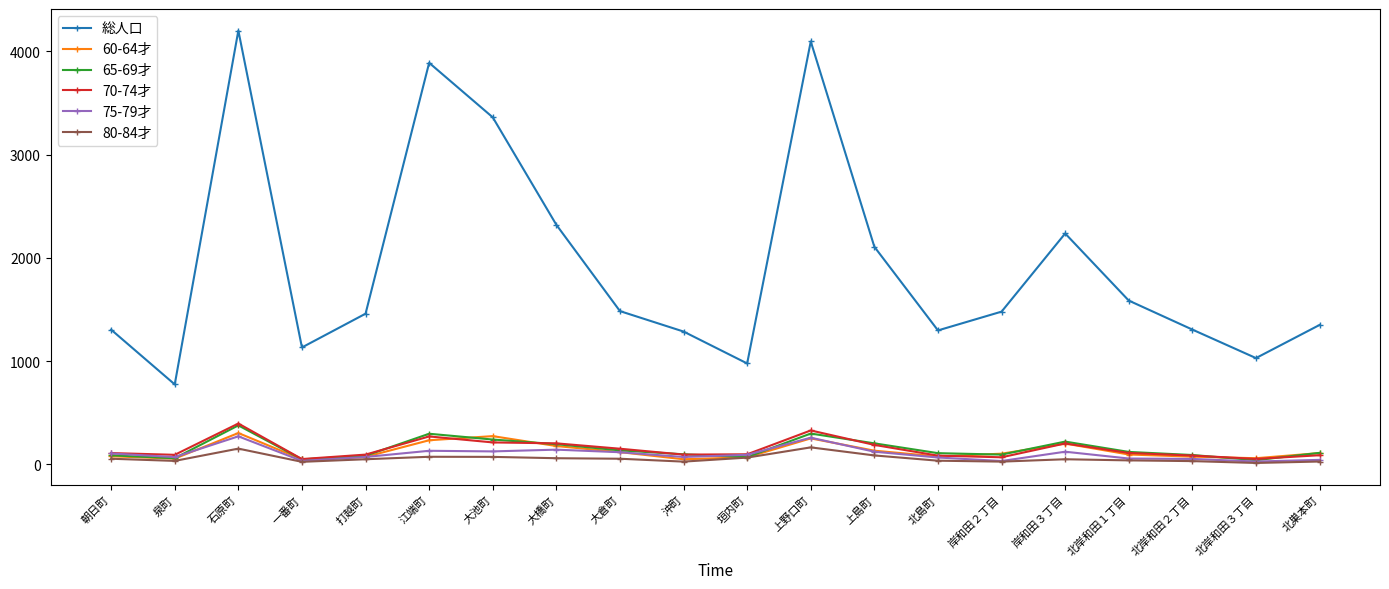

True or false: 総人口 and 65-69才 cross at least once.

False